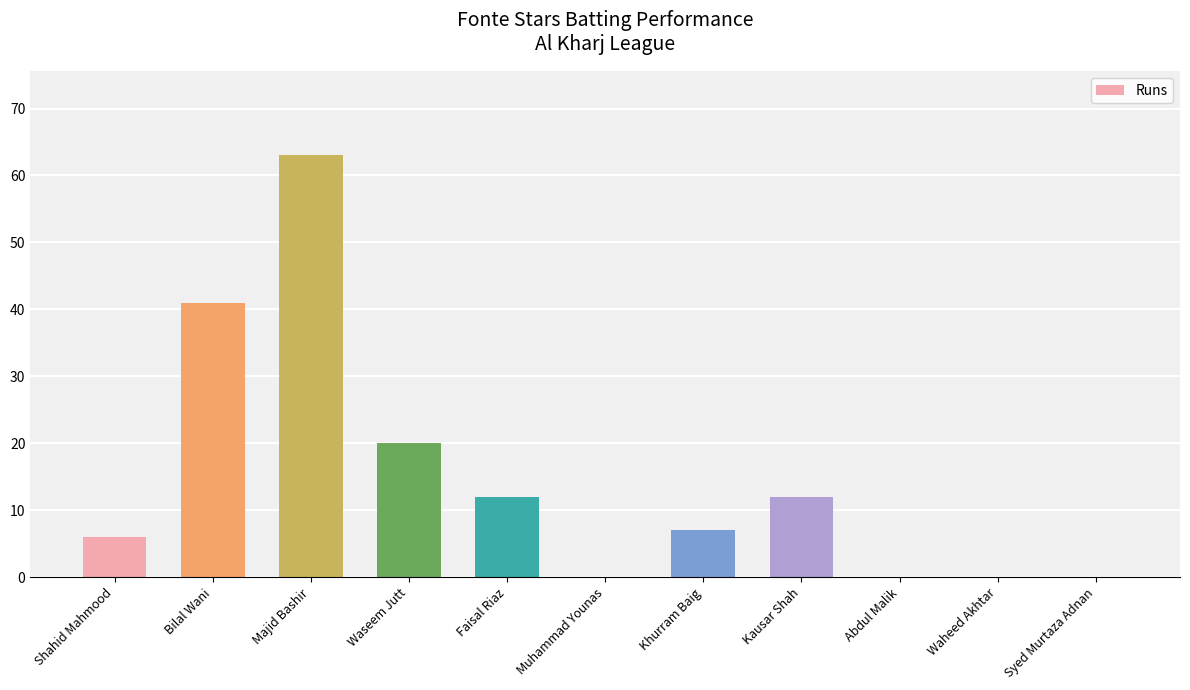

Reading left to right, list all the values displayed in this chart.

Shahid Mahmood=6	Bilal Wani=41	Majid Bashir=63	Waseem Jutt=20	Faisal Riaz=12	Muhammad Younas=0	Khurram Baig=7	Kausar Shah=12	Abdul Malik=0	Waheed Akhtar=0	Syed Murtaza Adnan=0